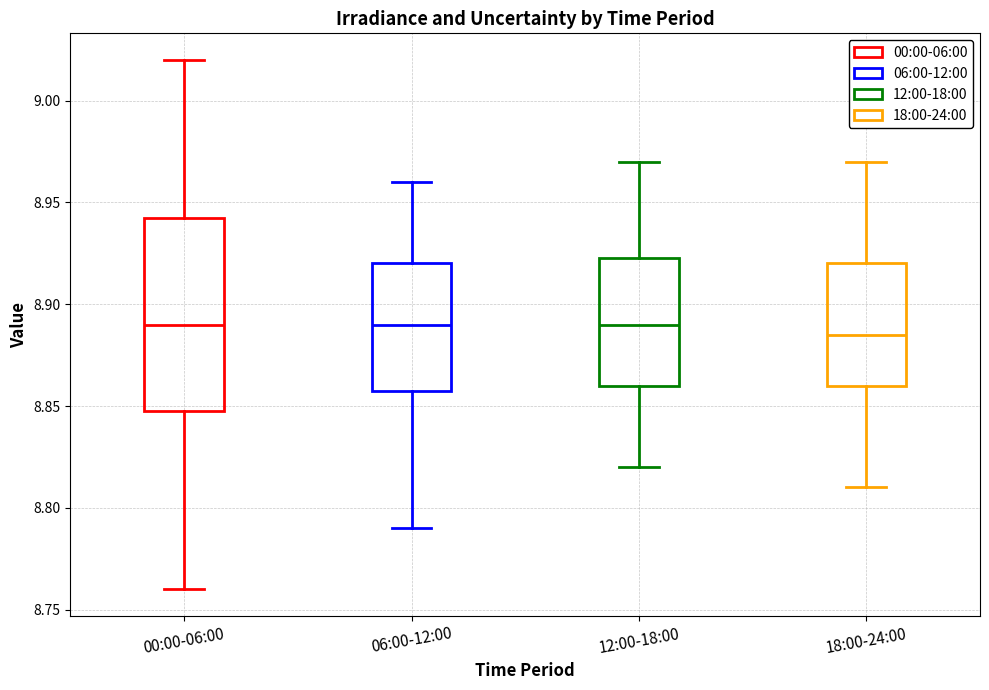

Reading left to right, transcribe this box plot: for each box, give where its median line is, the range the box spans, and where its two whiskers end, as read against the y-axis. The values are not printed on the chart, so give them approximately, as read against the axis.

00:00-06:00: median 8.890, box 8.850 to 8.945, whiskers 8.760 to 9.020
06:00-12:00: median 8.890, box 8.860 to 8.920, whiskers 8.790 to 8.960
12:00-18:00: median 8.890, box 8.860 to 8.925, whiskers 8.820 to 8.970
18:00-24:00: median 8.885, box 8.860 to 8.920, whiskers 8.810 to 8.970